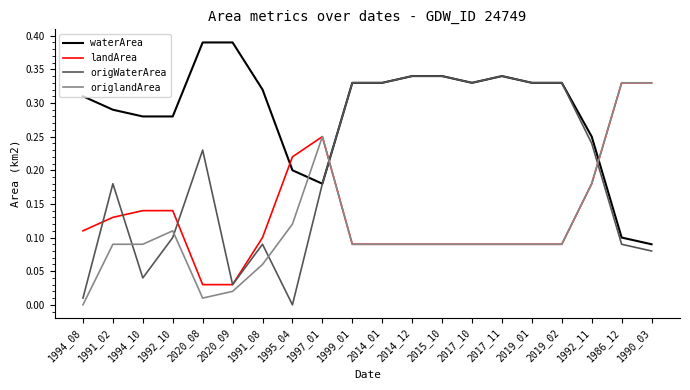

True or false: origlandArea and waterArea intersect in this chart.

True